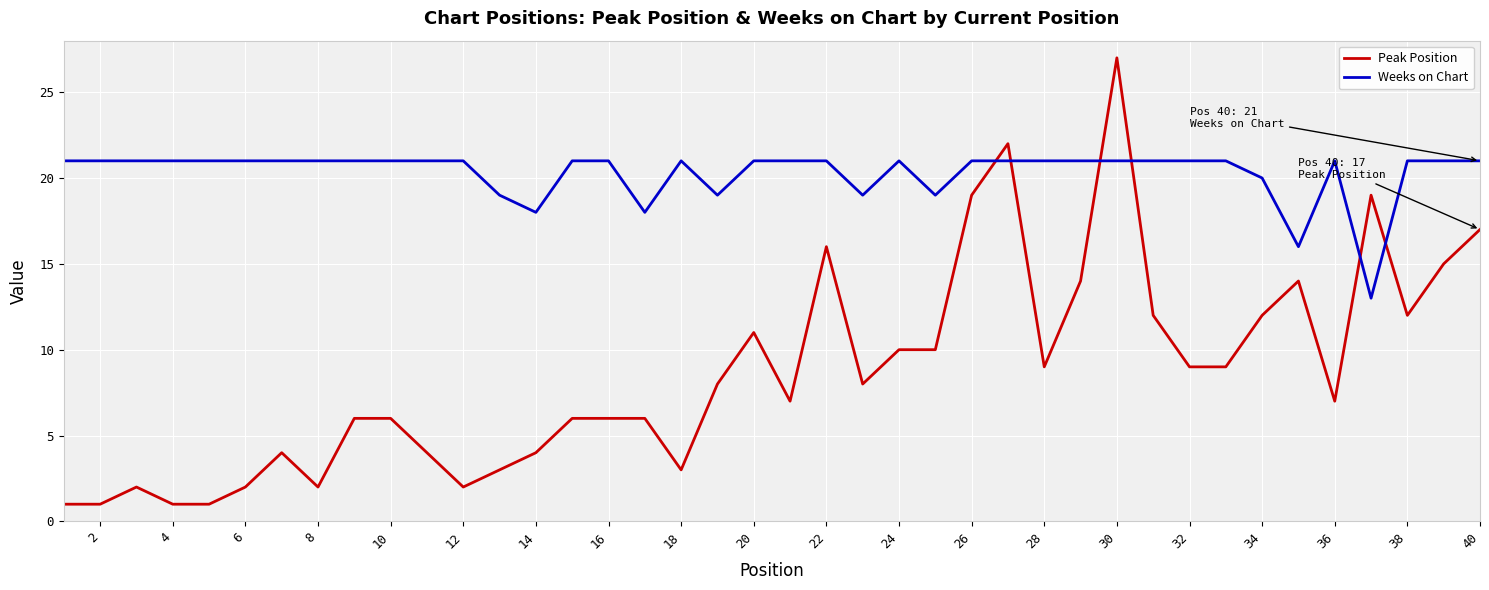

Which series has the widest spread of values?

Peak Position